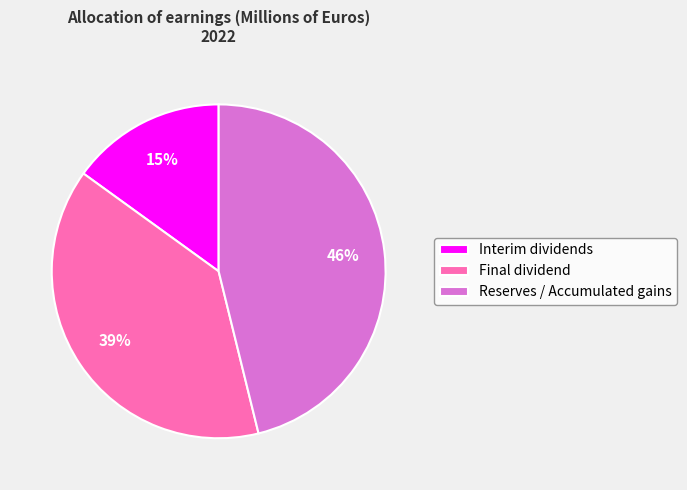

Which has a higher value, Final dividend or Interim dividends?

Final dividend